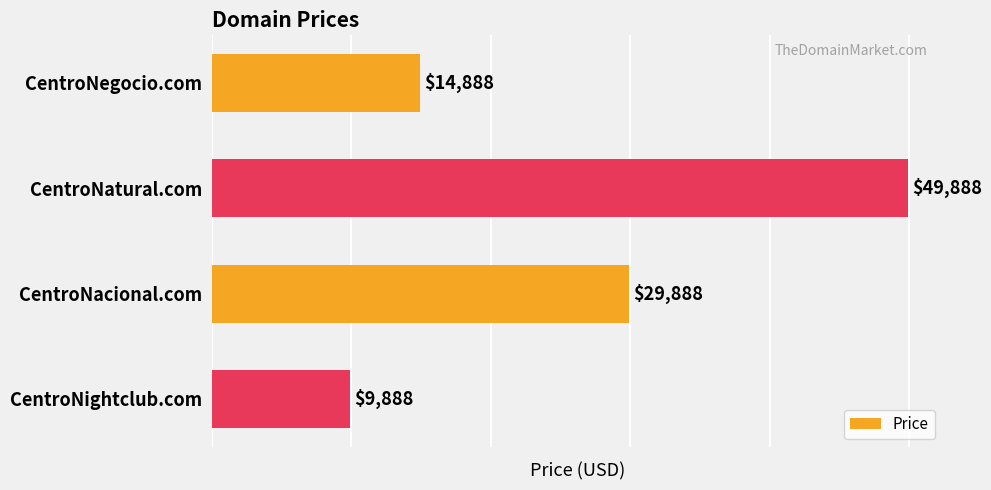

Reading bottom to top, extract all data points from this chart.

9888	29888	49888	14888